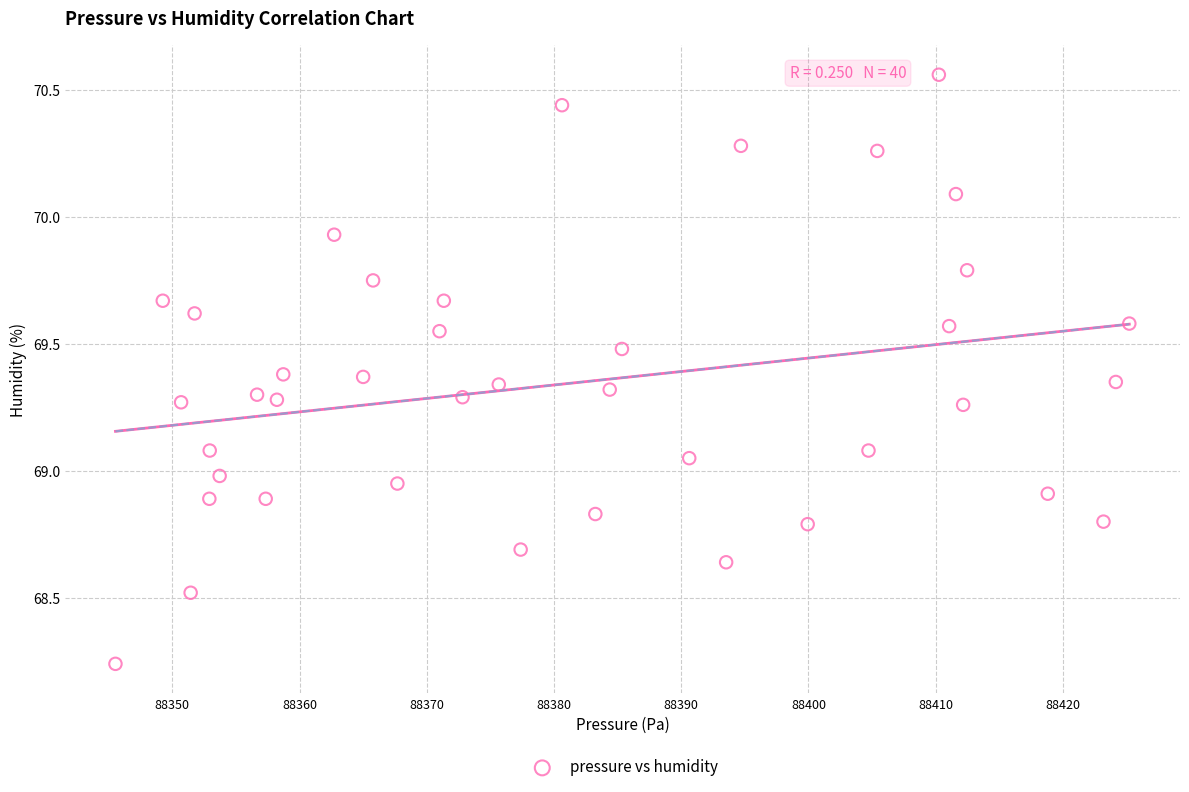

What is the range of X values (max minus min)?

79.7